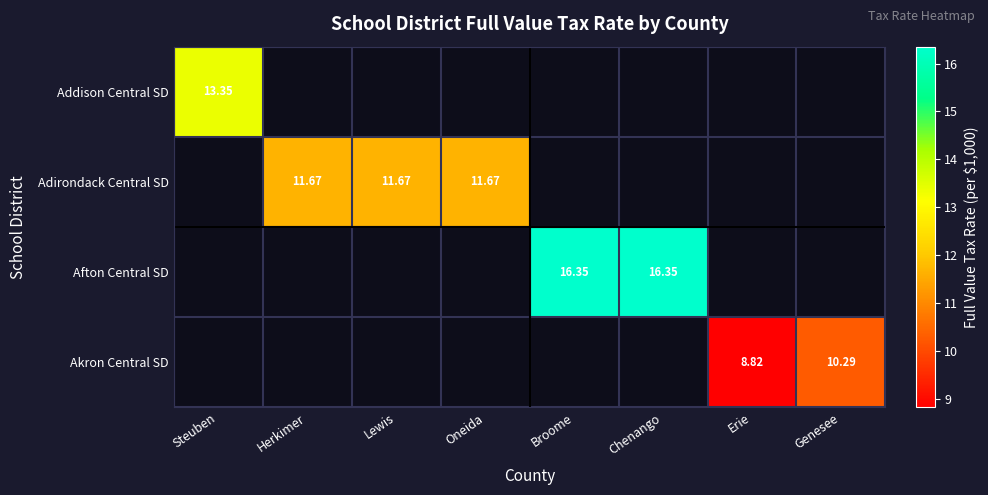

What is the smallest value displayed?

8.8